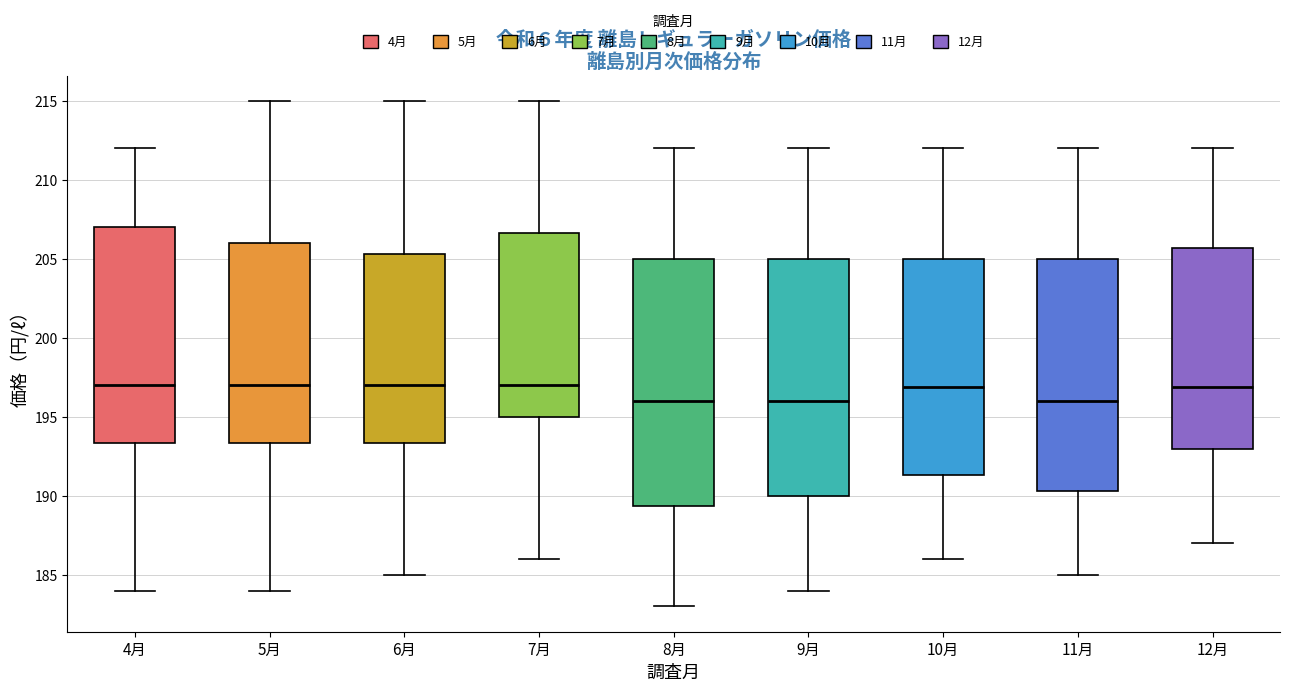

Reading left to right, read every box against the y-axis: the position of its median line, the range the box covers, and the ends of its whiskers. The values are not printed on the chart, so give them approximately, as read against the axis.

4月: median 197.0, box 193.5 to 207.0, whiskers 184.0 to 212.0
5月: median 197.0, box 193.5 to 206.0, whiskers 184.0 to 215.0
6月: median 197.0, box 193.5 to 205.5, whiskers 185.0 to 215.0
7月: median 197.0, box 195.0 to 206.5, whiskers 186.0 to 215.0
8月: median 196.0, box 189.5 to 205.0, whiskers 183.0 to 212.0
9月: median 196.0, box 190.0 to 205.0, whiskers 184.0 to 212.0
10月: median 197.0, box 191.5 to 205.0, whiskers 186.0 to 212.0
11月: median 196.0, box 190.5 to 205.0, whiskers 185.0 to 212.0
12月: median 197.0, box 193.0 to 205.5, whiskers 187.0 to 212.0